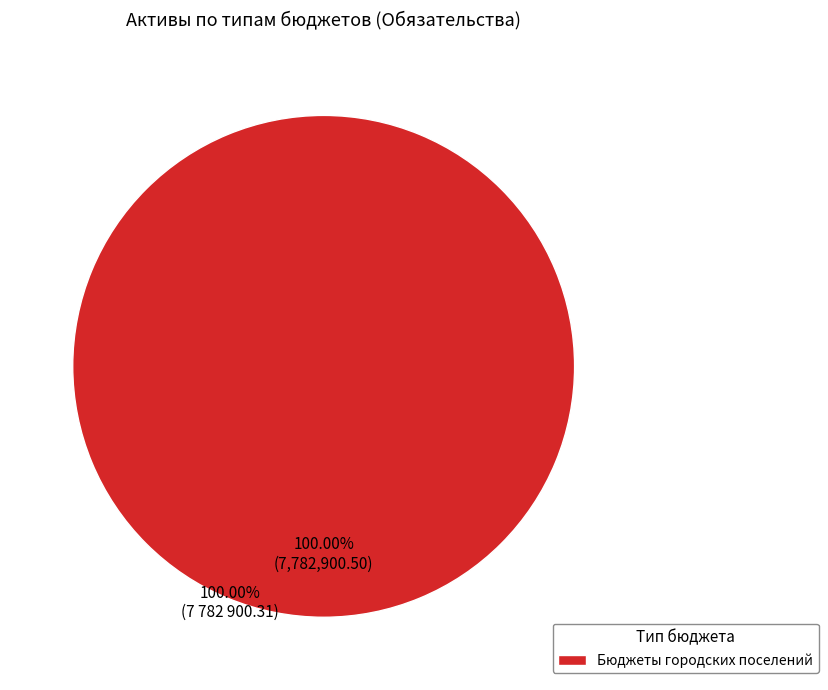

What percentage is NOT represented by Бюджет субъекта Российской Федерации?

100.0%